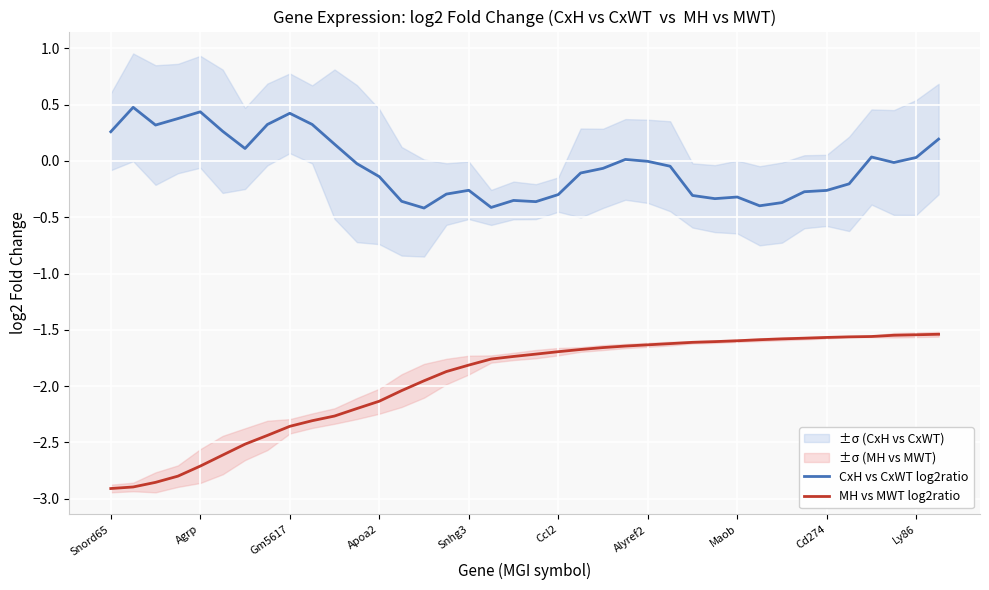

True or false: MH vs MWT log2ratio and CxH vs CxWT log2ratio cross at least once.

False